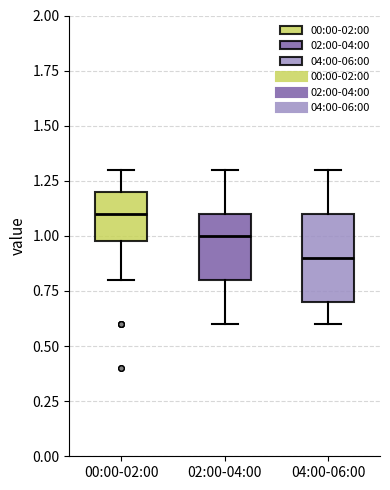

Reading left to right, transcribe this box plot: for each box, give where its median line is, the range the box spans, and where its two whiskers end, as read against the y-axis. The values are not printed on the chart, so give them approximately, as read against the axis.

00:00-02:00: median 1.1, box 1.0 to 1.2, whiskers 0.8 to 1.3
02:00-04:00: median 1.0, box 0.8 to 1.1, whiskers 0.6 to 1.3
04:00-06:00: median 0.9, box 0.7 to 1.1, whiskers 0.6 to 1.3